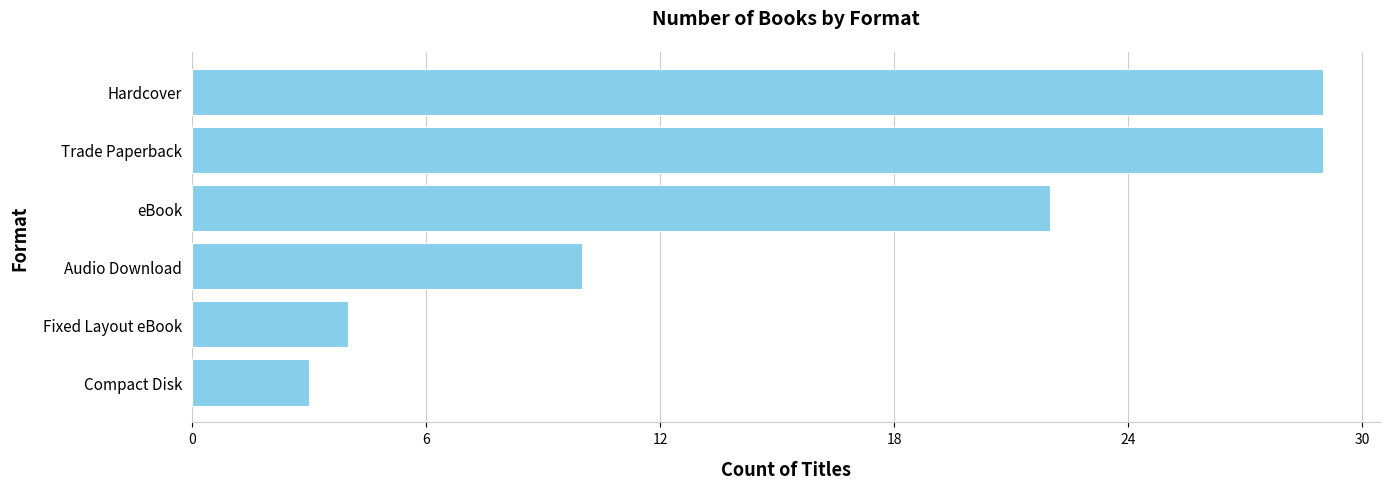

Read the value at Hardcover.

29